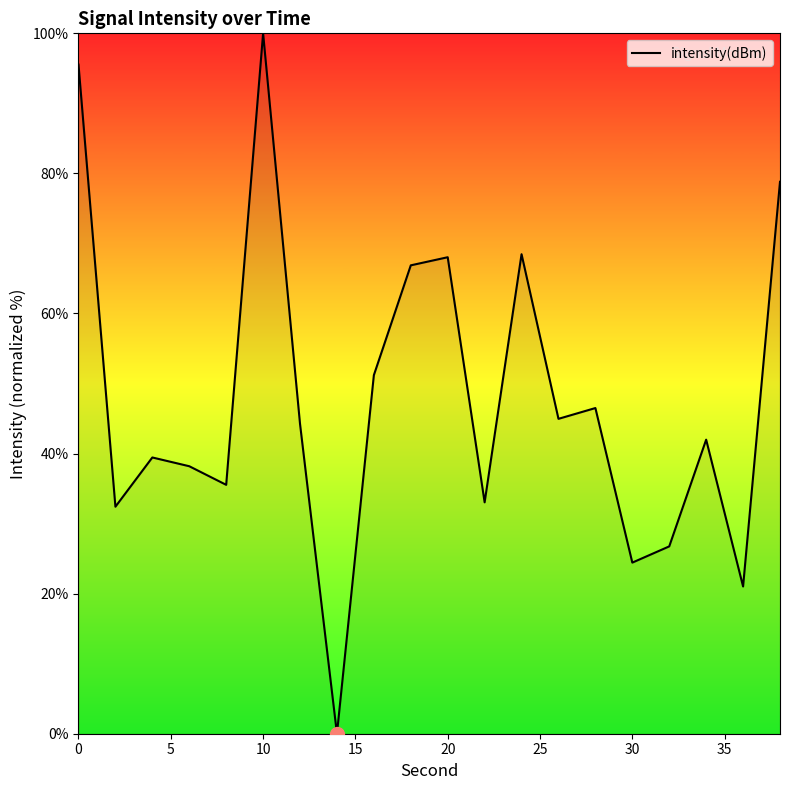

What is the difference between the maximum and minimum values?

100.0